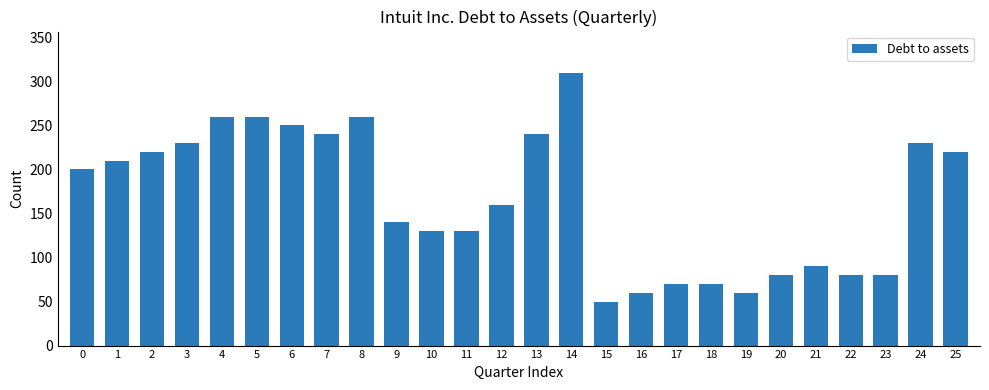

What is the smallest value displayed?

50